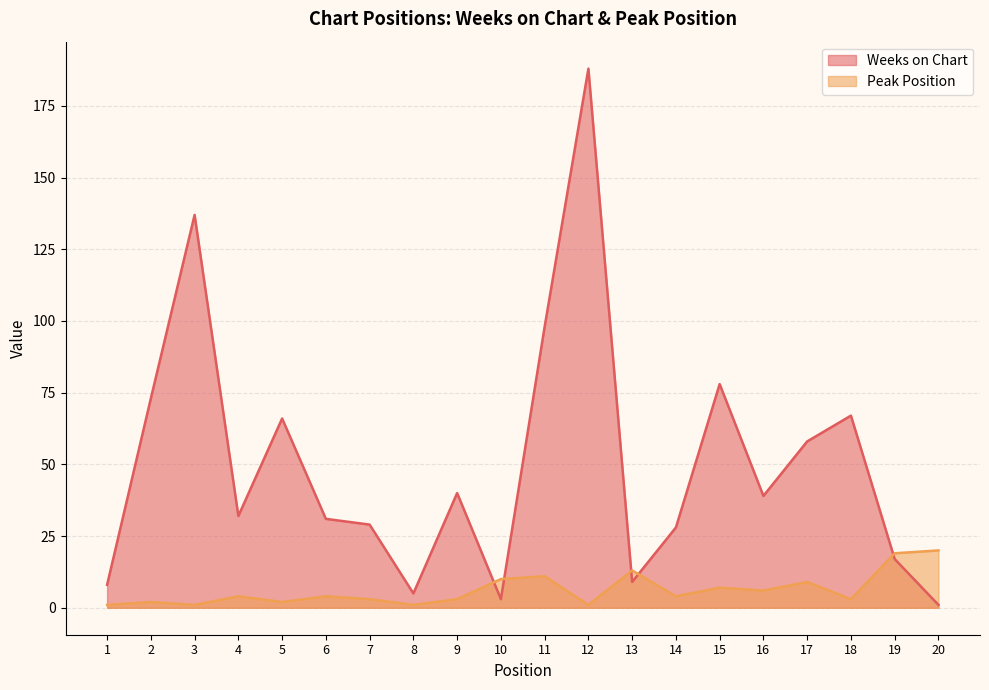

Rank the series by their maximum value, from lowest to highest.

Peak Position, Weeks on Chart